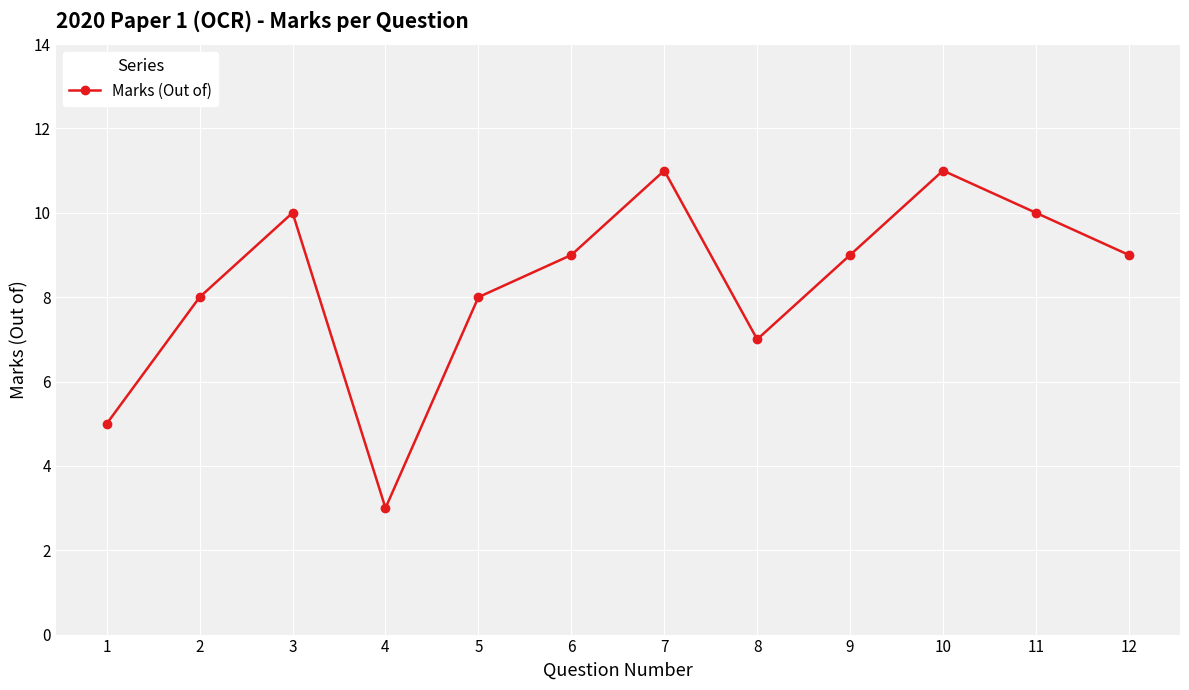

What is the difference between the values at 2 and 1?

3